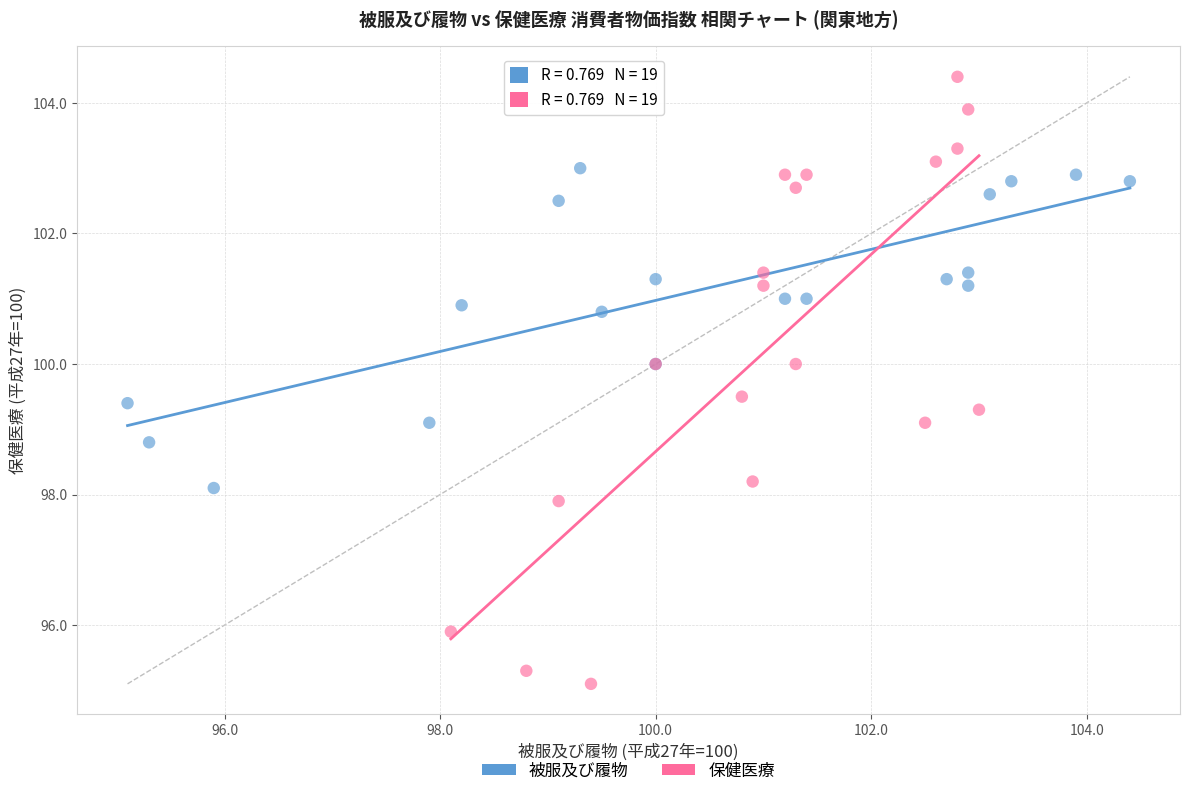

What are all the series names shown in the legend?

被服及び履物, 保健医療